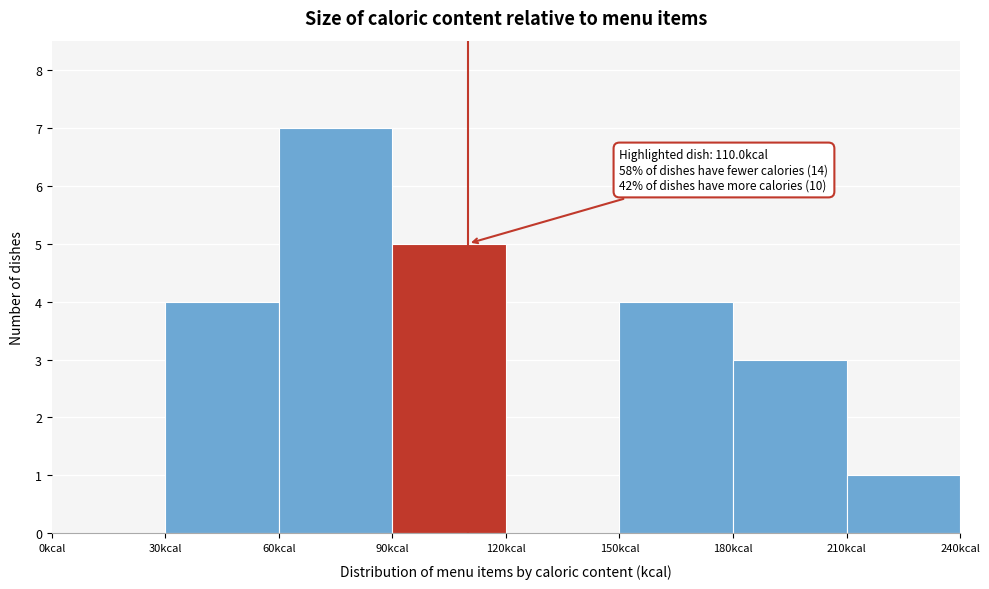

Over which range of the x-axis is the bar tallest?

60 to 90